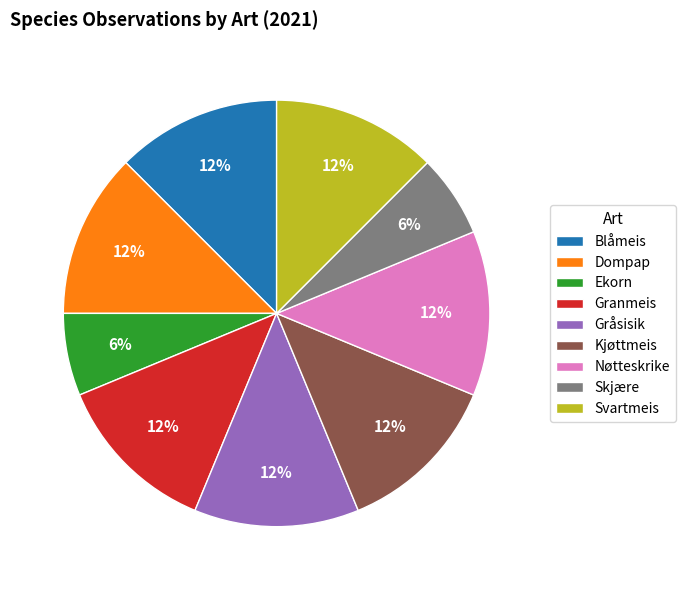

How many segments does this pie chart have?

9